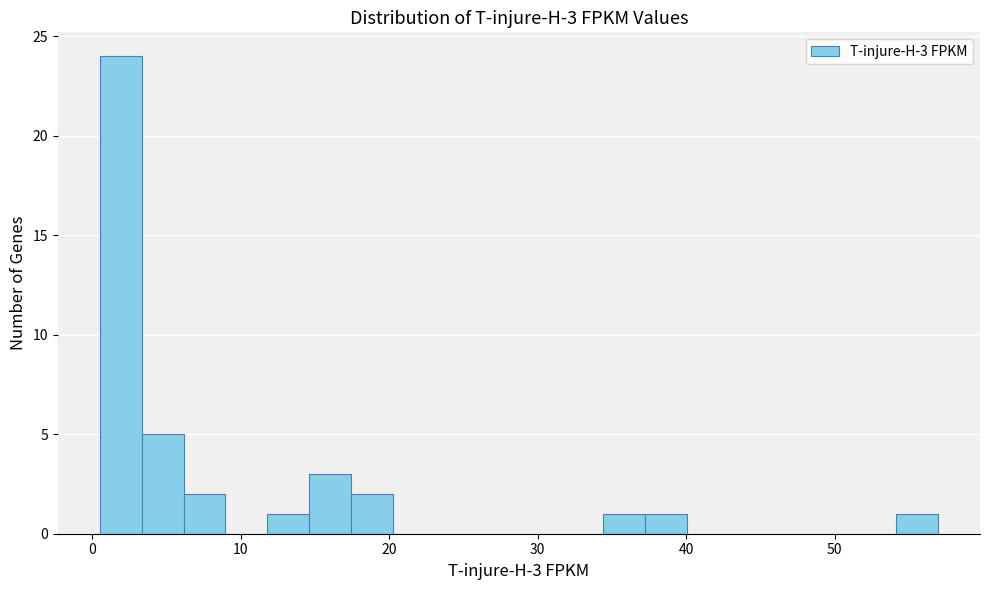

Around what value on the x-axis is the tallest bar? Give the approximate position of its centre, as read against the axis.

2